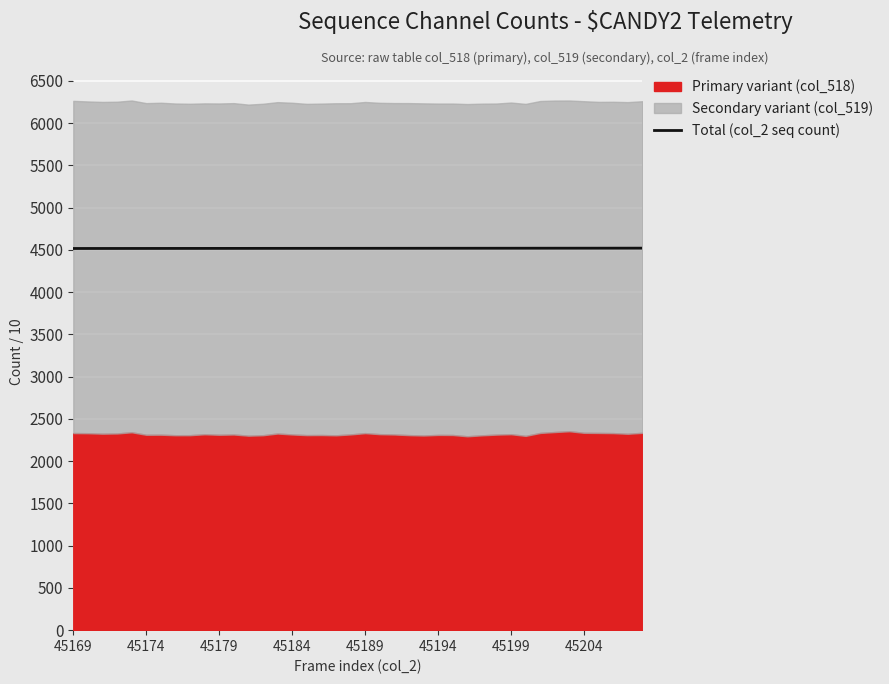

What position from the right is 16?

24